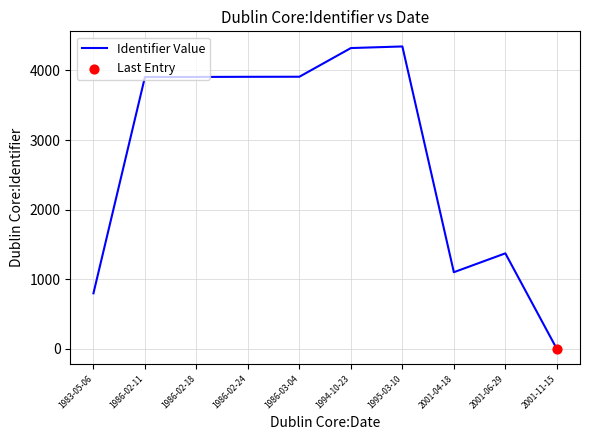

Which has a higher value, 1986-03-04 or 2001-11-15?

1986-03-04